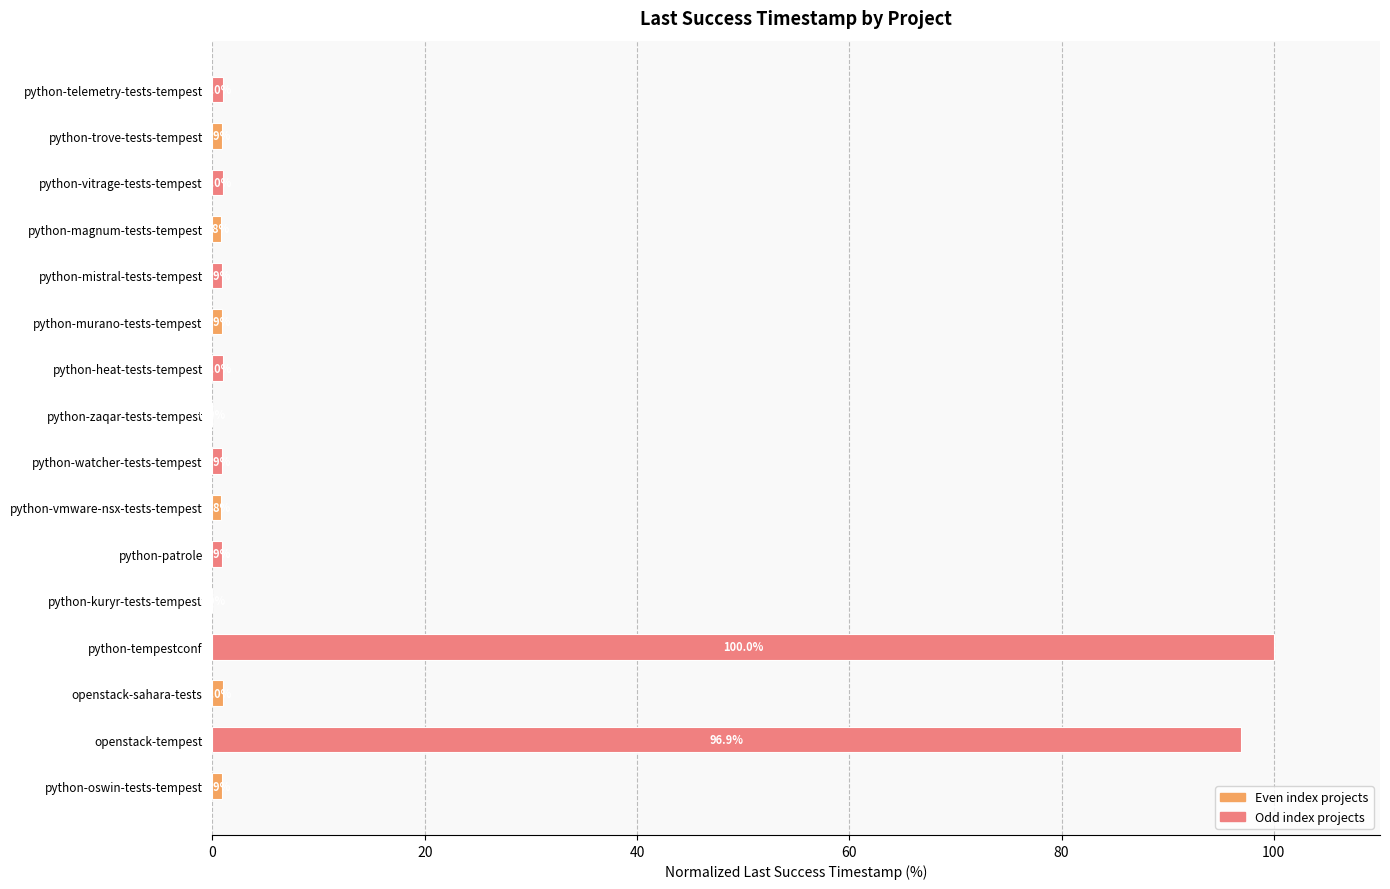

How many values exceed 0?

15